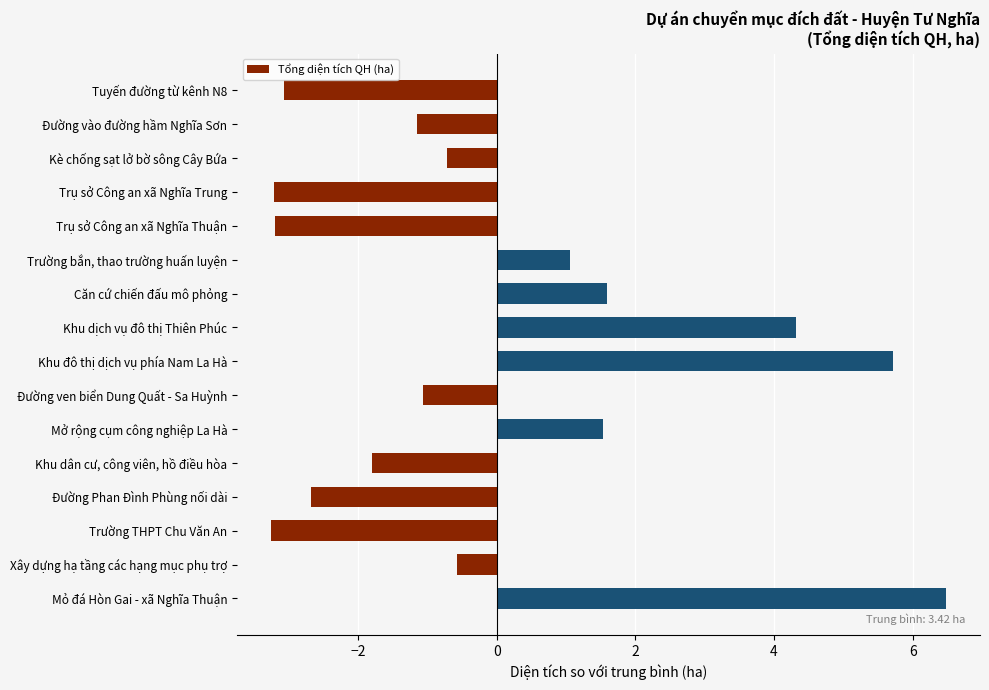

What is the greatest value displayed?

6.5